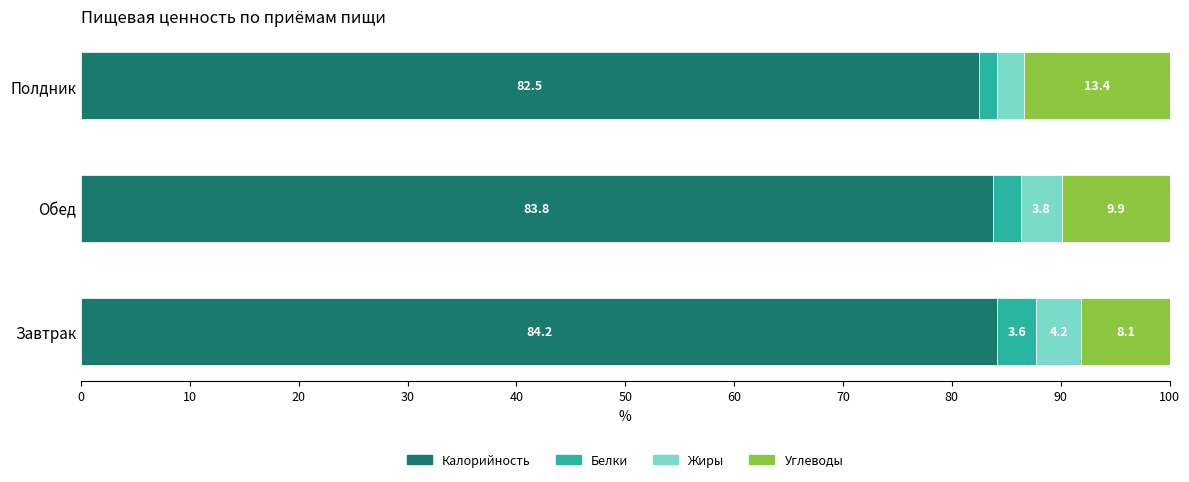

True or false: Калорийность has a value of 56.1 at Полдник.

False